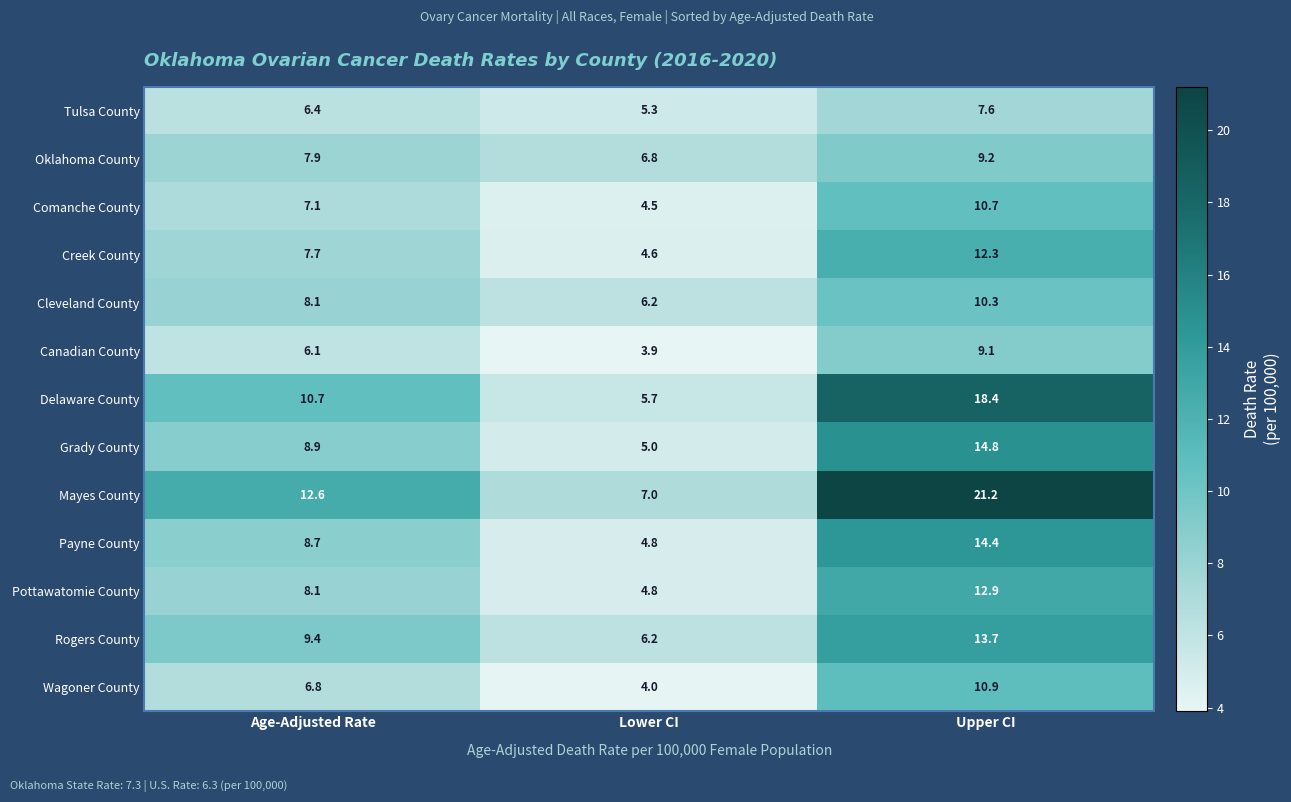

Between Age-Adjusted Rate and Lower CI, which series saw the biggest shift?

Mayes County